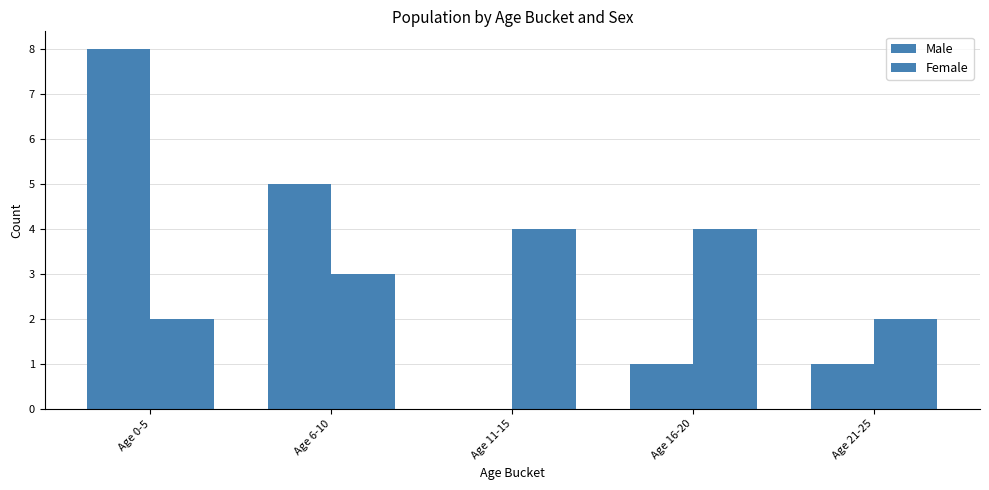

Reading right to left, transcribe all the data shown in this chart.

Male: 1	1	0	5	8
Female: 2	4	4	3	2